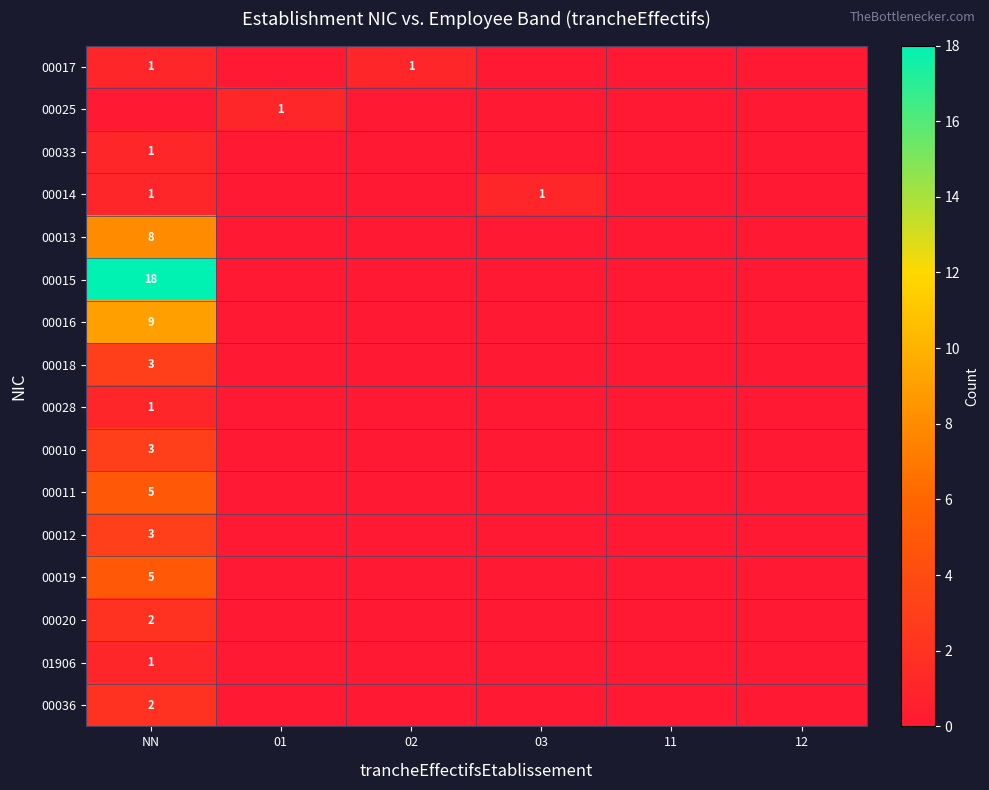

What is the difference between the 00016 values at NN and 02?

9